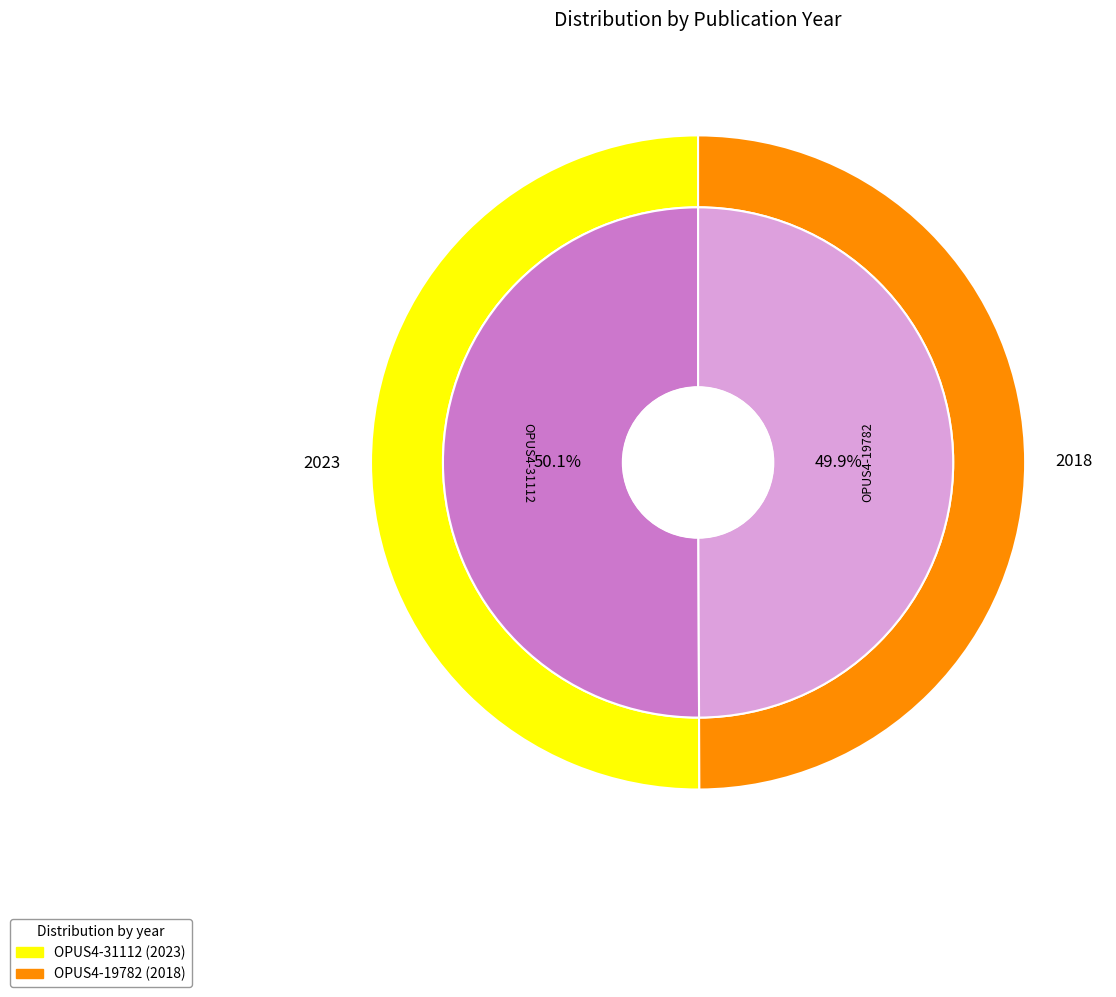

What is the ratio of the value at OPUS4-31112 to the value at OPUS4-19782?

1.0